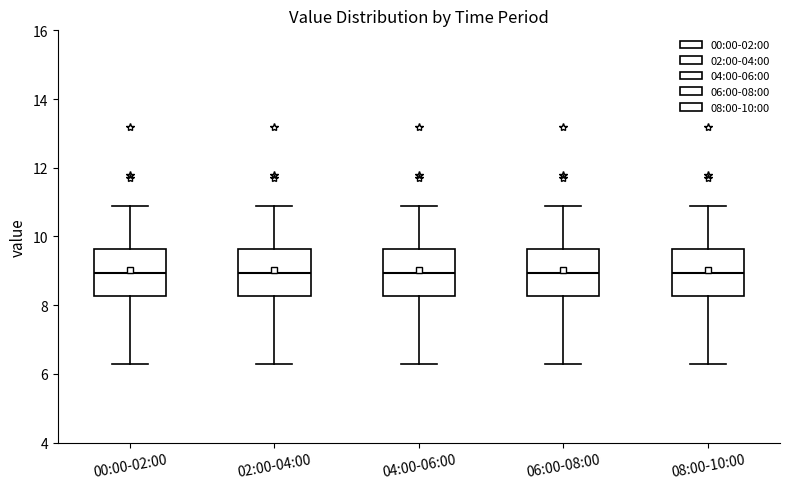

Reading left to right, read every box against the y-axis: the position of its median line, the range the box covers, and the ends of its whiskers. The values are not printed on the chart, so give them approximately, as read against the axis.

00:00-02:00: median 9.0, box 8.2 to 9.6, whiskers 6.4 to 11.0
02:00-04:00: median 9.0, box 8.2 to 9.6, whiskers 6.4 to 11.0
04:00-06:00: median 9.0, box 8.2 to 9.6, whiskers 6.4 to 11.0
06:00-08:00: median 9.0, box 8.2 to 9.6, whiskers 6.4 to 11.0
08:00-10:00: median 9.0, box 8.2 to 9.6, whiskers 6.4 to 11.0